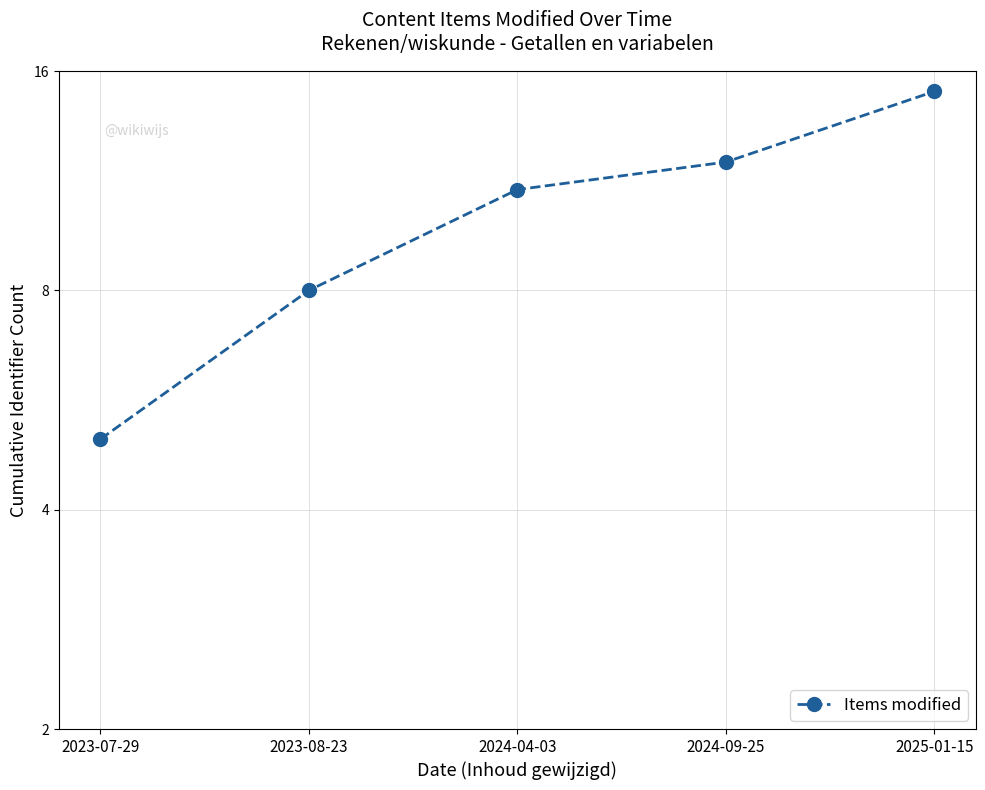

What is the minimum value shown in the chart?

5